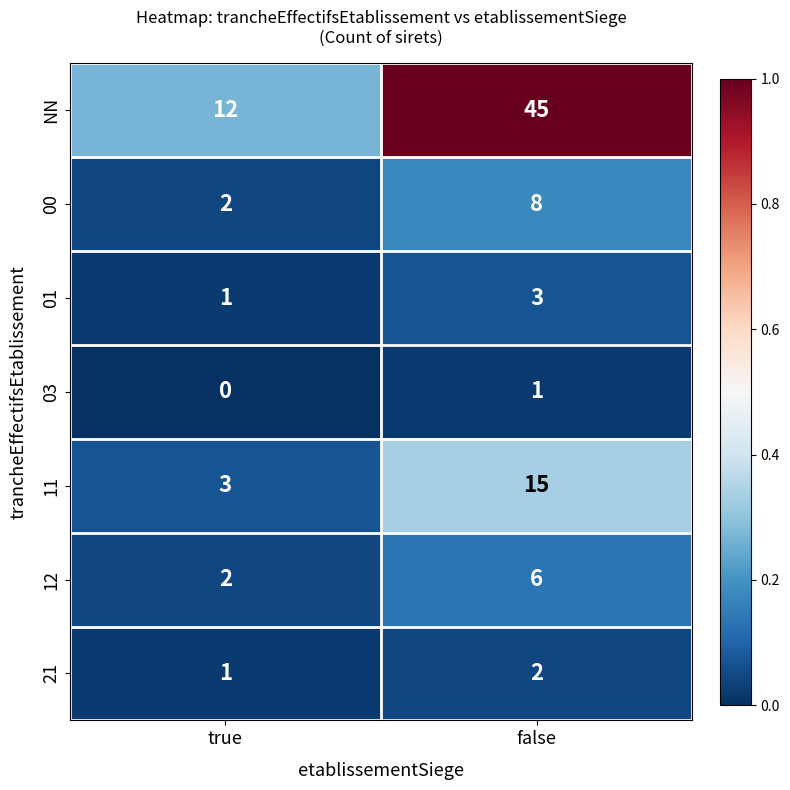

What is the average value of the 12 series?

4